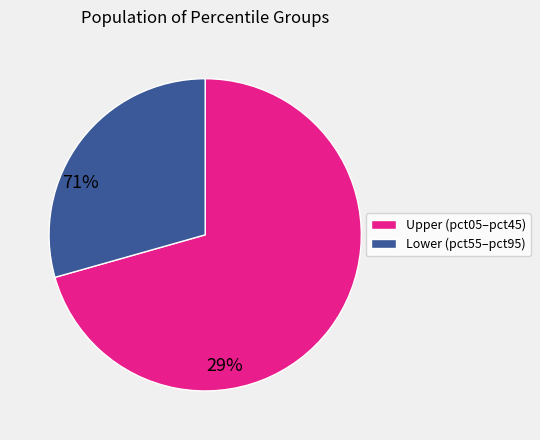

Does any single category account for the majority?

Yes